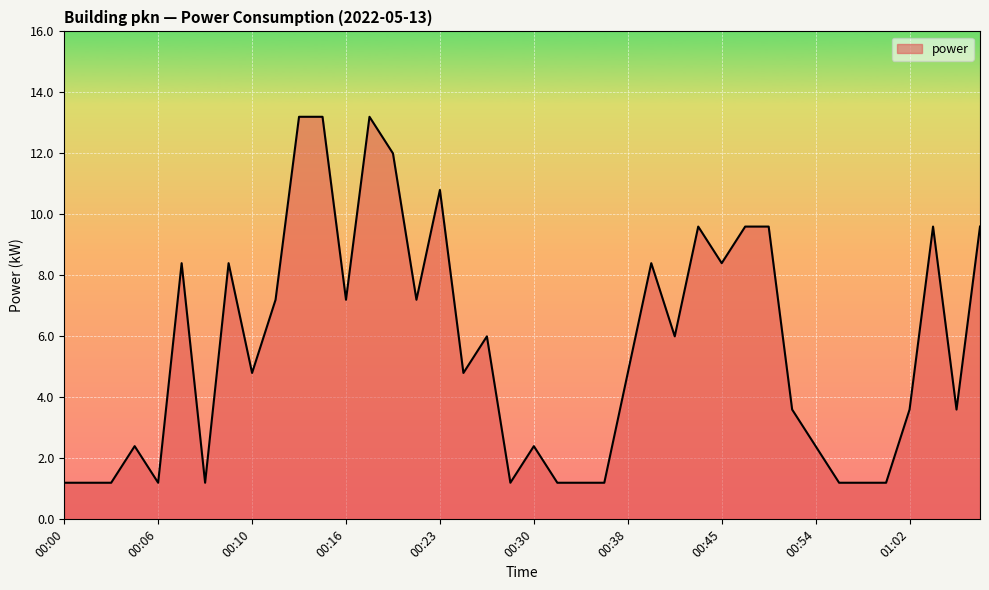

What is the minimum value shown in the chart?

1.2